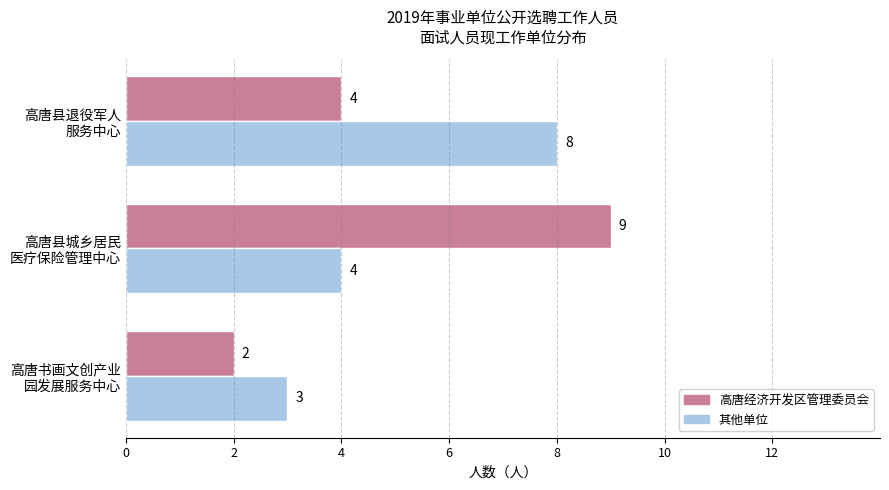

At how many categories does at least one series exceed 2?

3